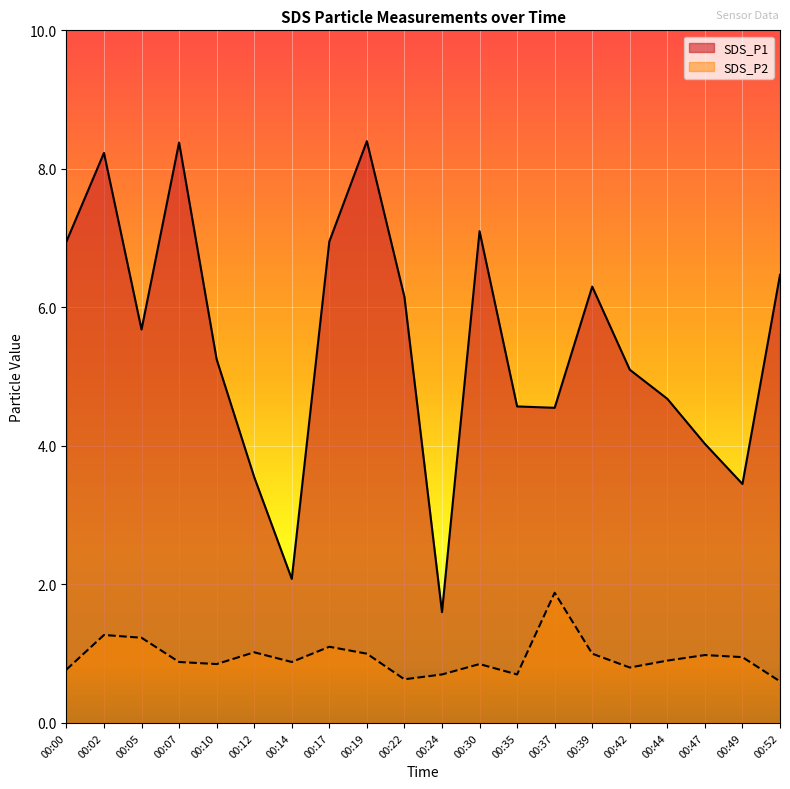

What is the total value across all series at 00:30?

7.9